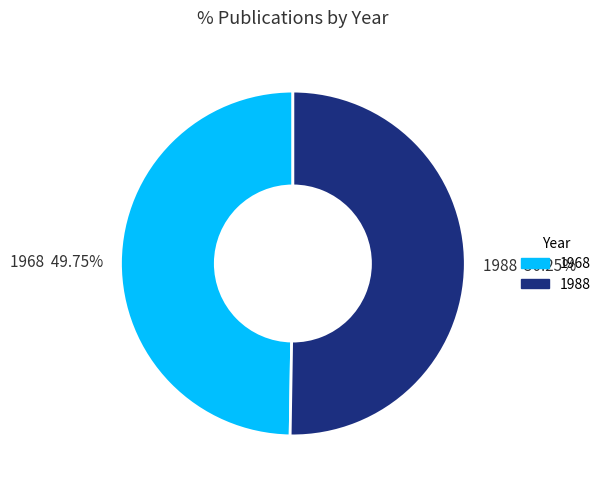

The 1968 slice represents 38% of the pie. True or false?

False